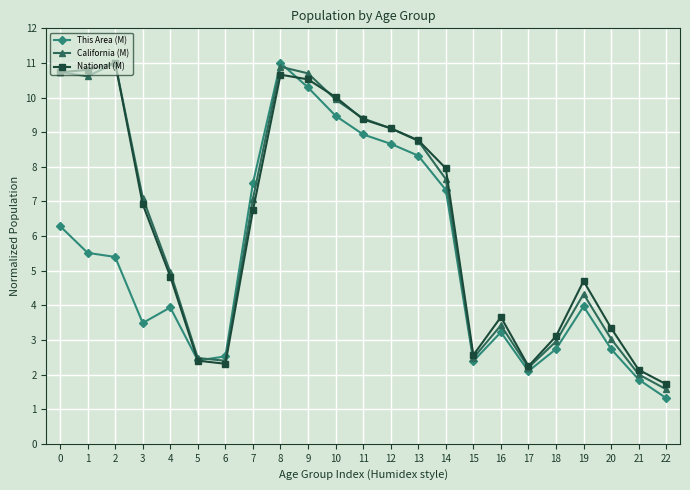

How many values in the California (M) series are below 7?

11